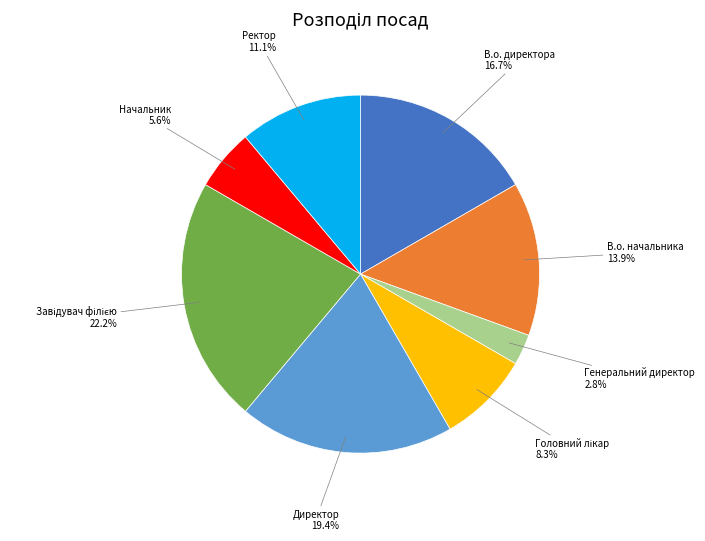

Is there a majority slice in this chart?

No